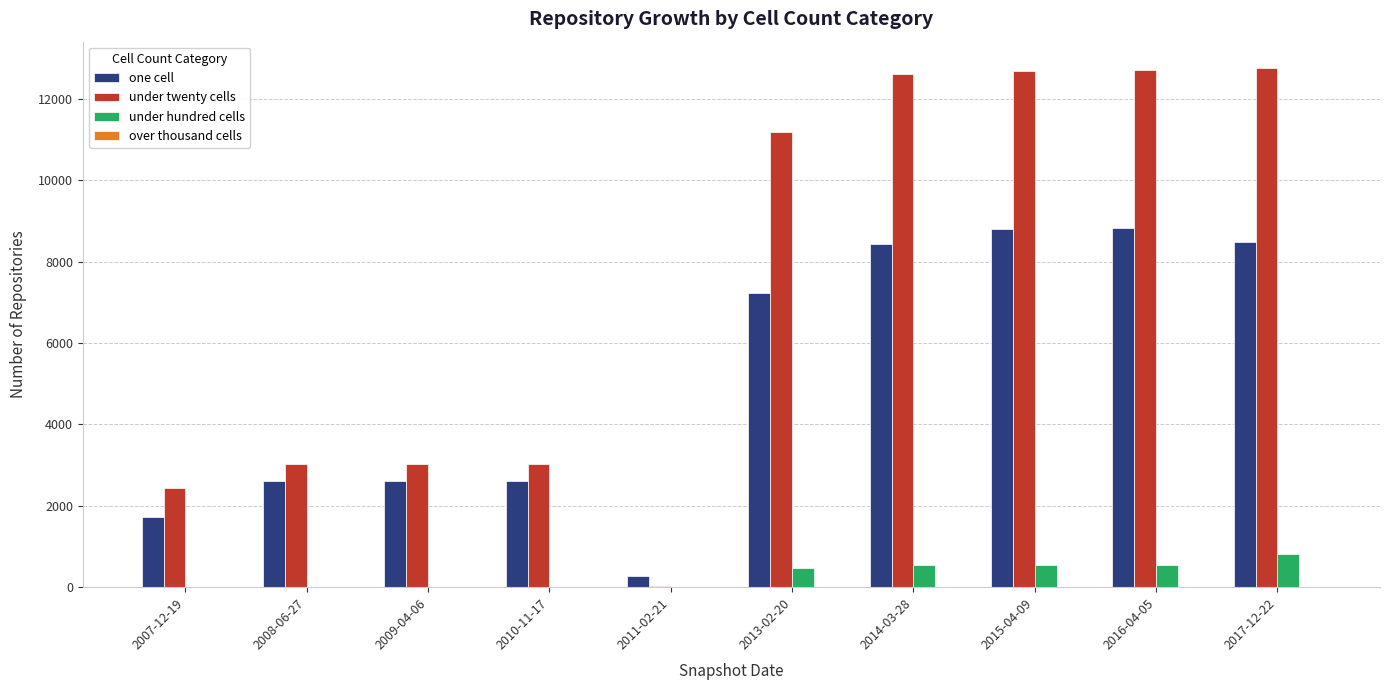

How many series are shown in this chart?

3